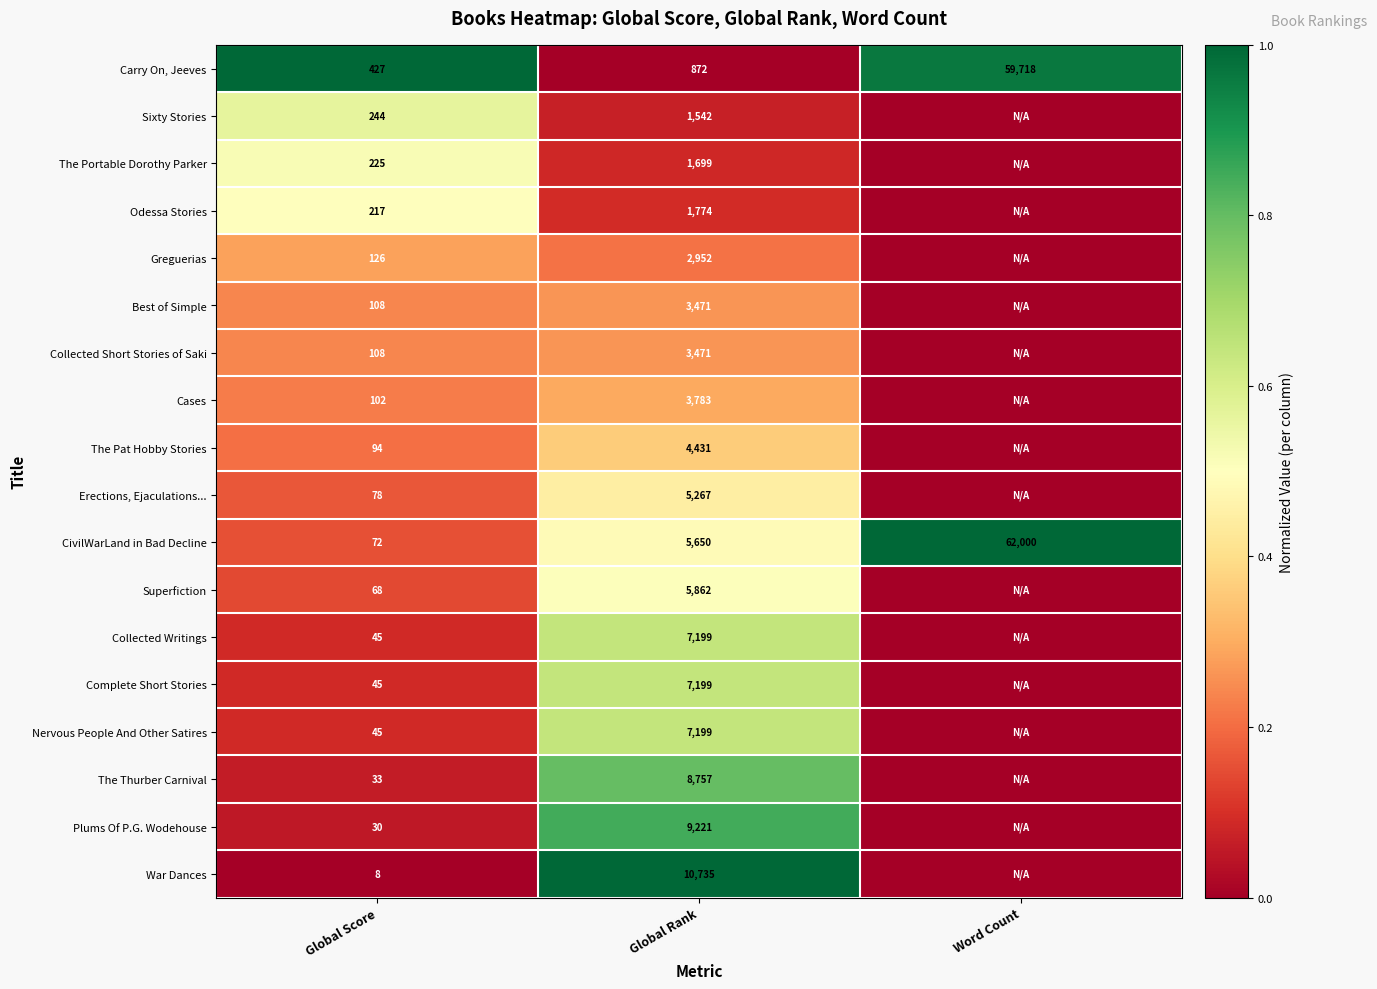

Between Global Score and Global Rank, which series saw the biggest shift?

War Dances